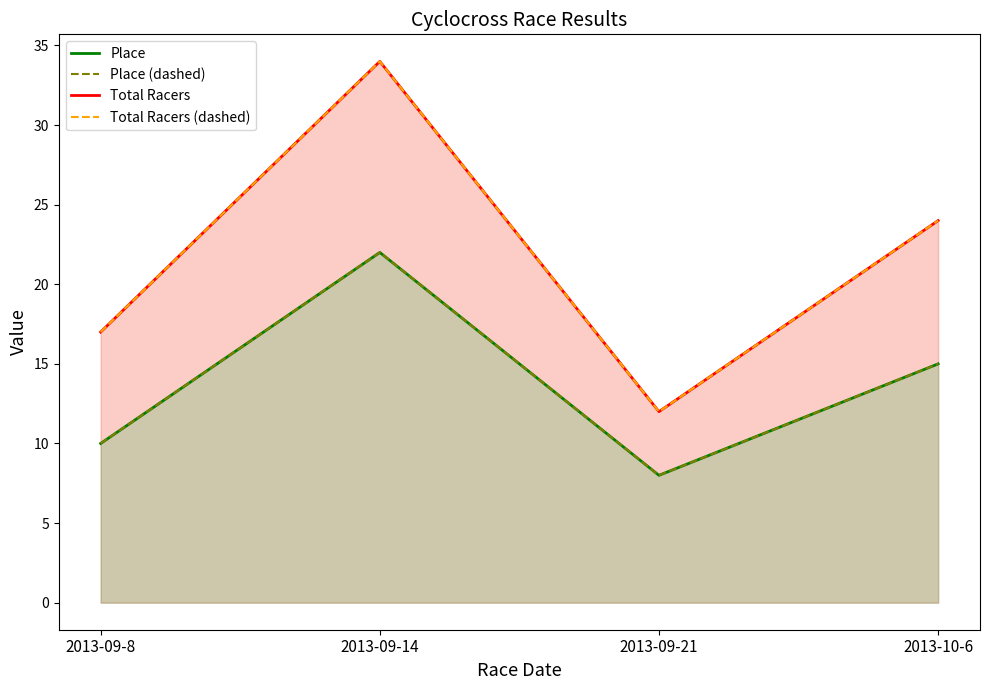

Which series has the largest total across all categories?

Total Racers